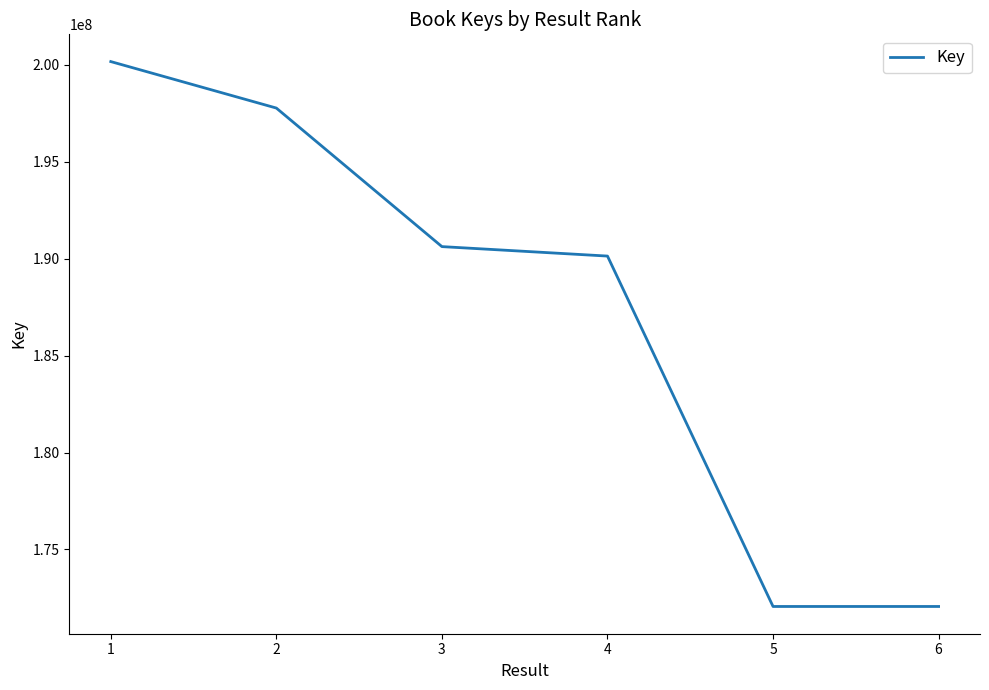

What is the difference between the values at 1 and 2?

2397665